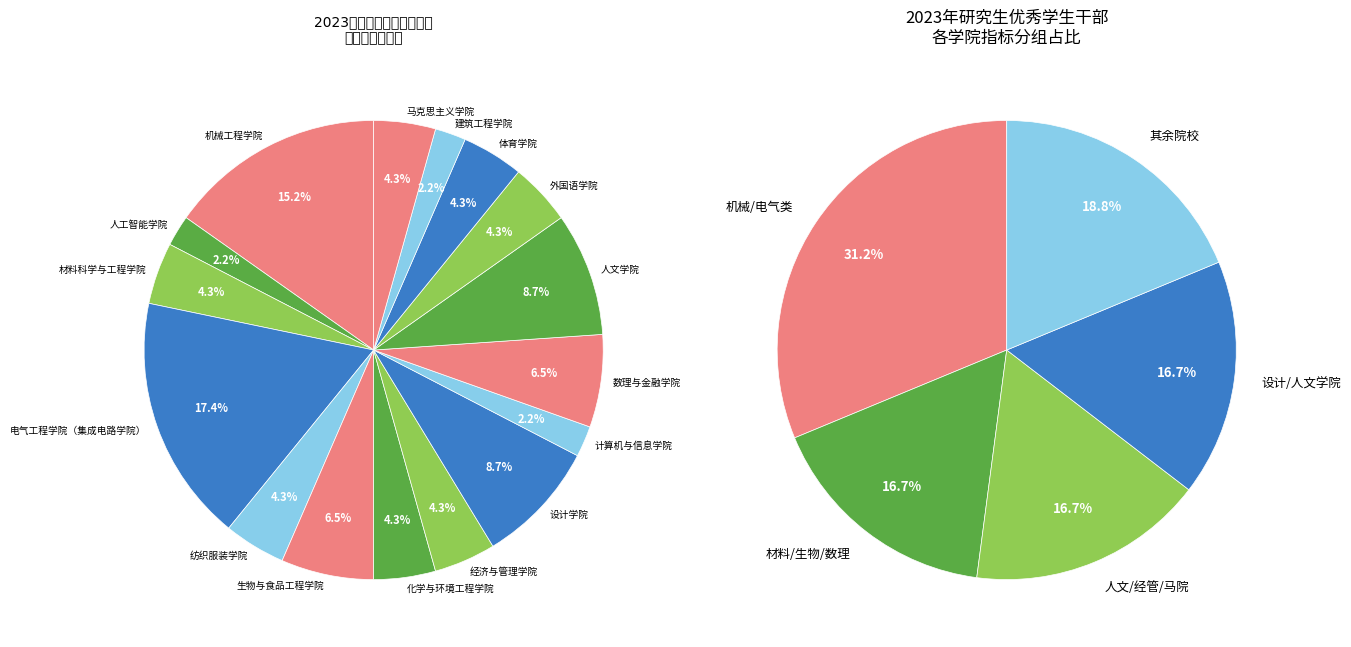

Rank the categories by value from lowest to highest.

人工智能学院, 计算机与信息学院, 建筑工程学院, 材料科学与工程学院, 纺织服装学院, 化学与环境工程学院, 经济与管理学院, 外国语学院, 体育学院, 马克思主义学院, 生物与食品工程学院, 数理与金融学院, 设计学院, 人文学院, 机械工程学院, 电气工程学院（集成电路学院）